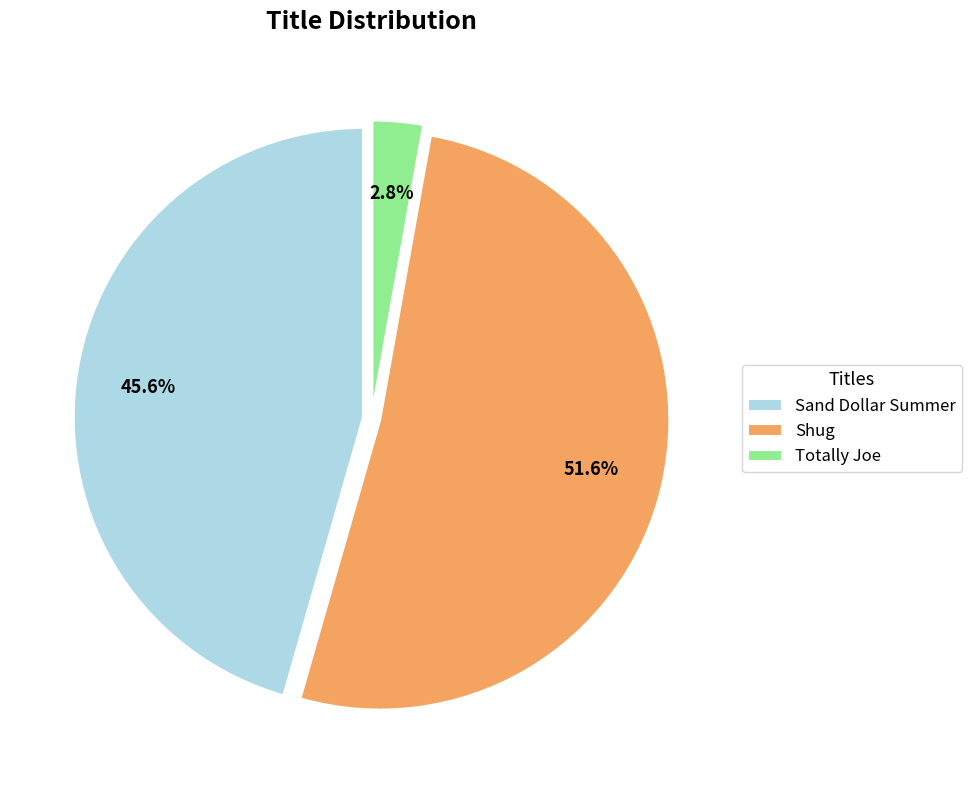

What is the ratio of the value at Shug to the value at Sand Dollar Summer?

1.1